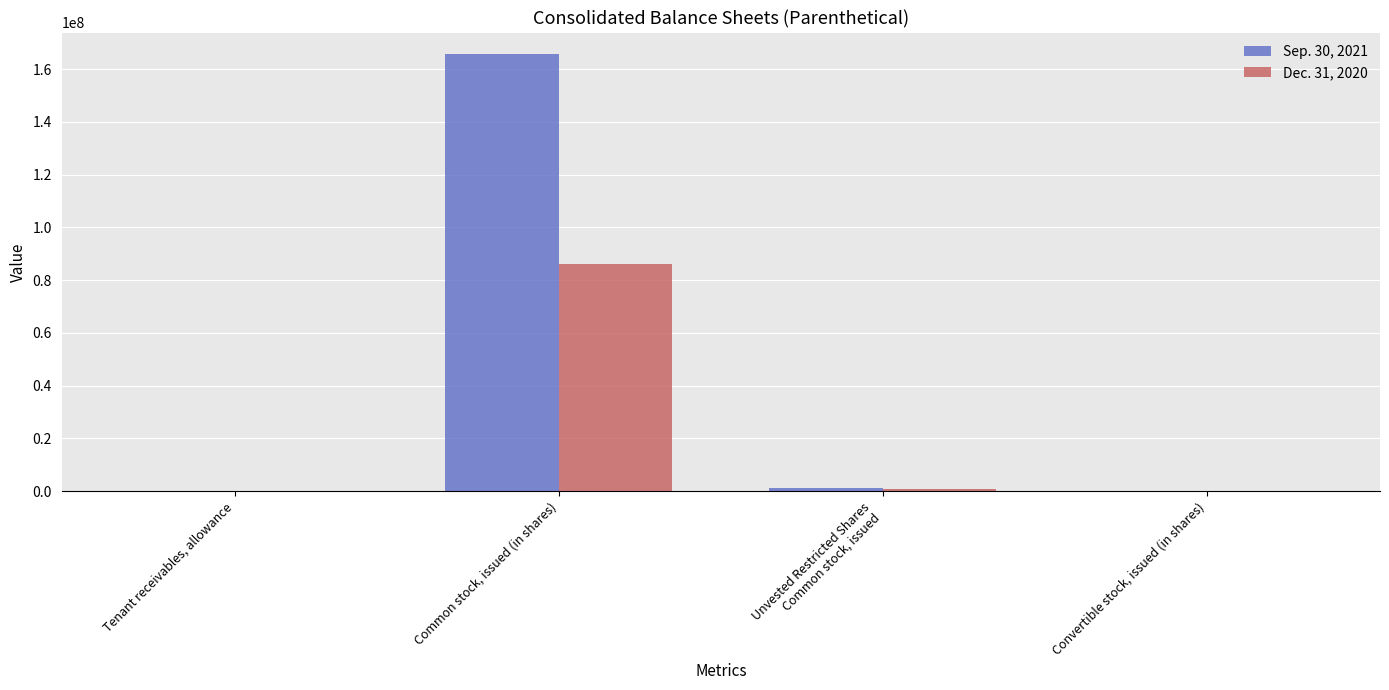

Which category has the highest value across all series?

Common stock, issued (in shares)